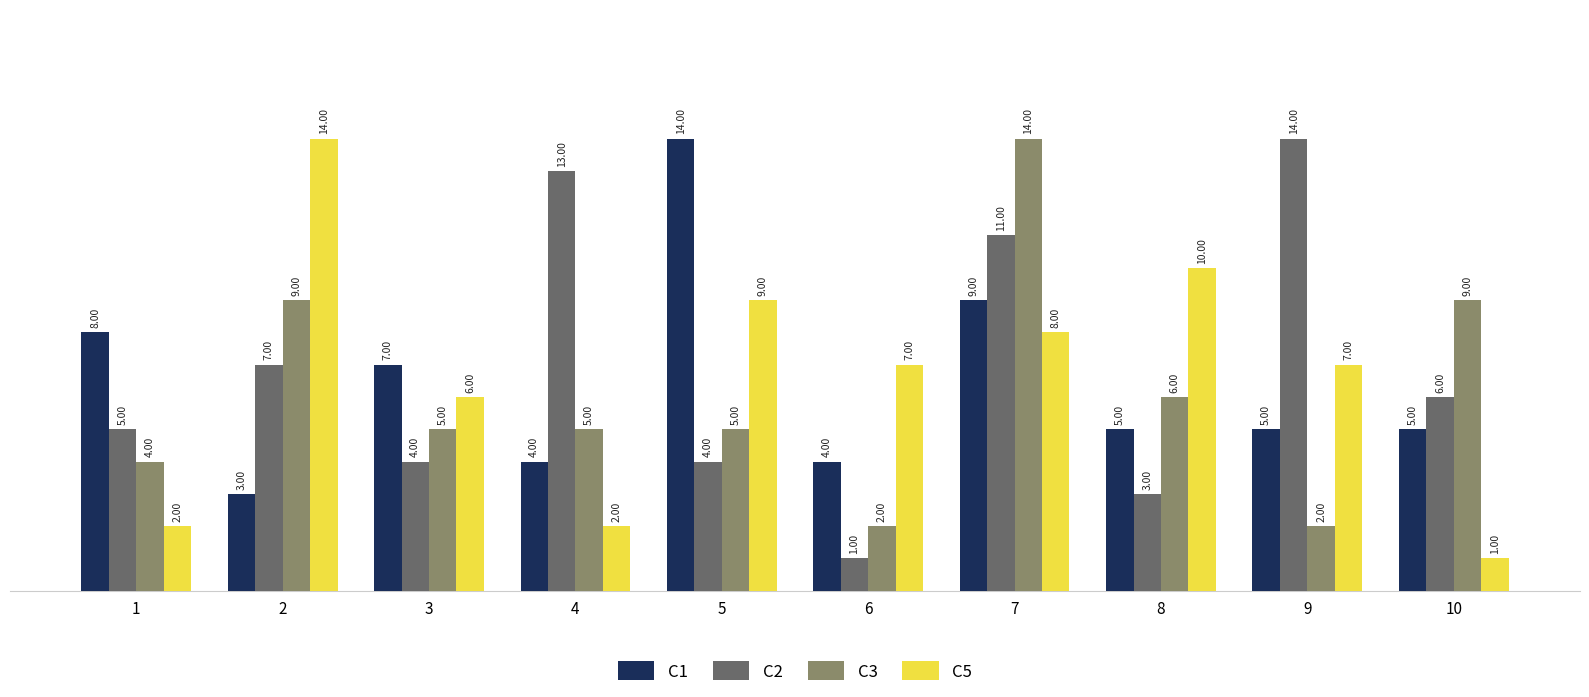

Is it true that C1 equals 2 at 2?

False